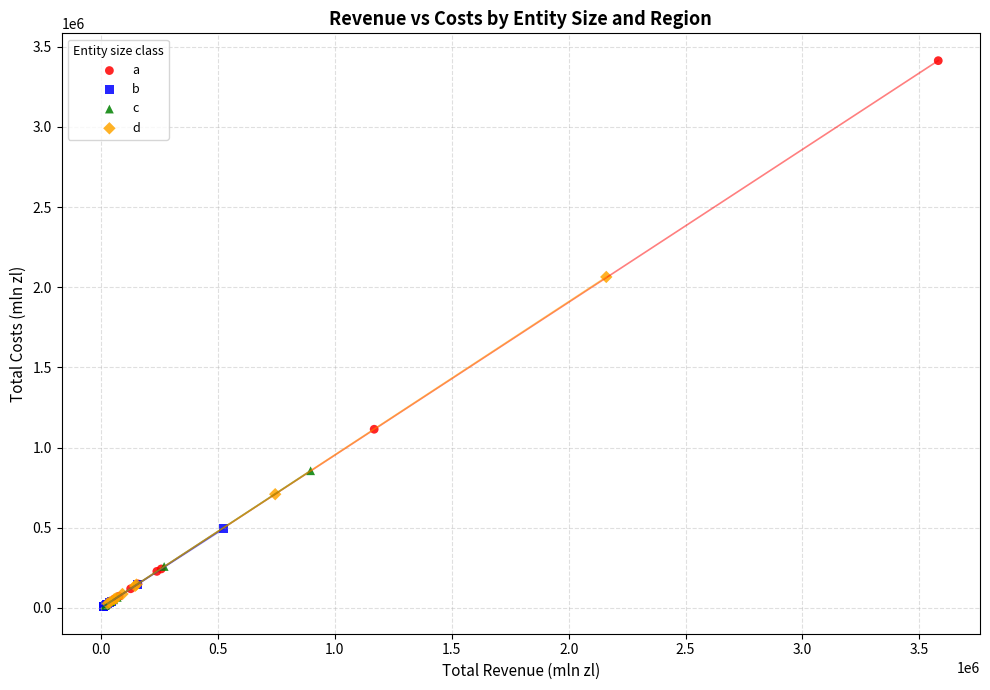

Which series contains the highest Y value?

a